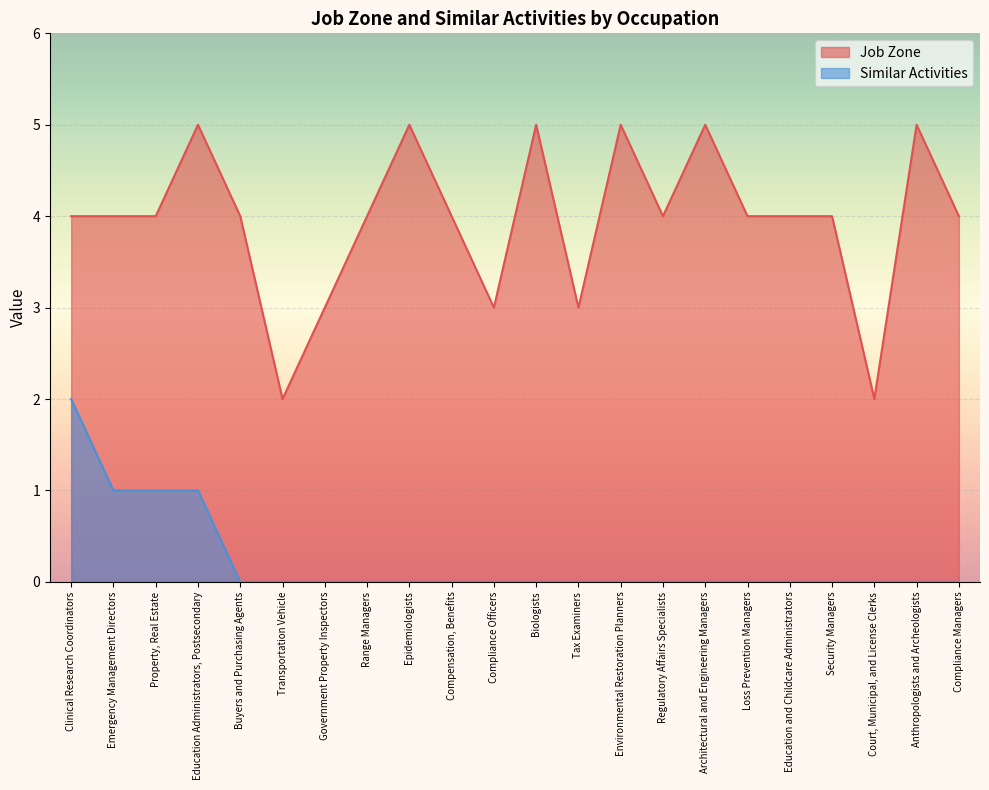

Does the chart display data point markers on the line(s)?

No